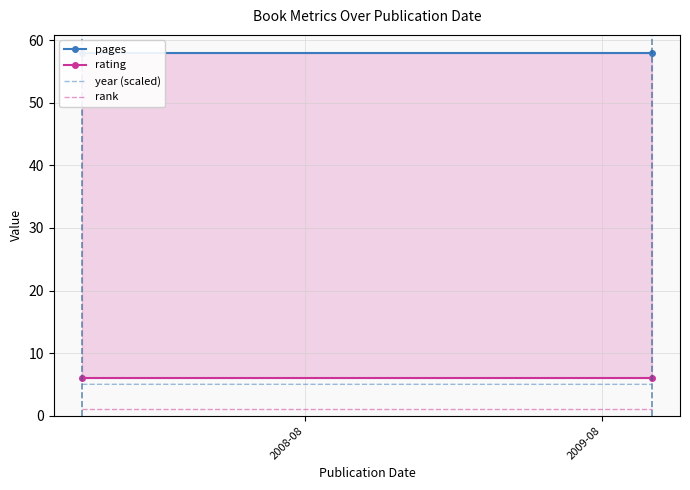

Count the number of categories in the chart.

2